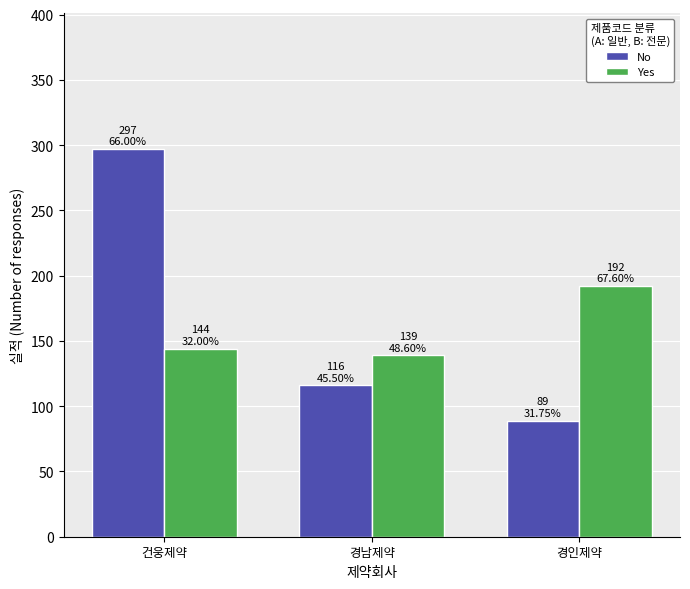

How many groups of bars are there?

3